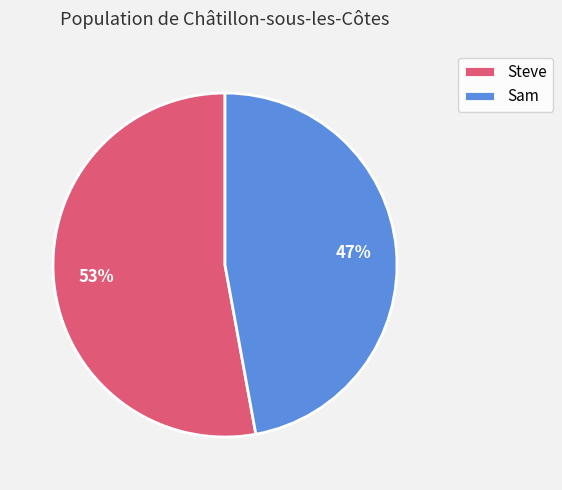

What is the smallest slice in the pie chart?

Sam